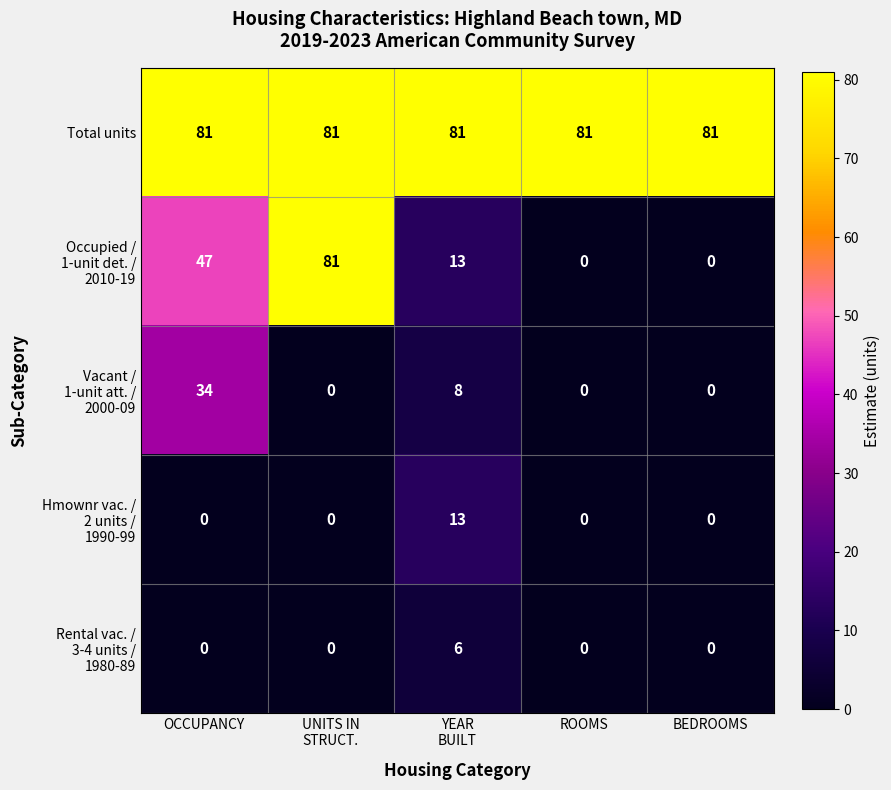

Count the number of data series in this chart.

5